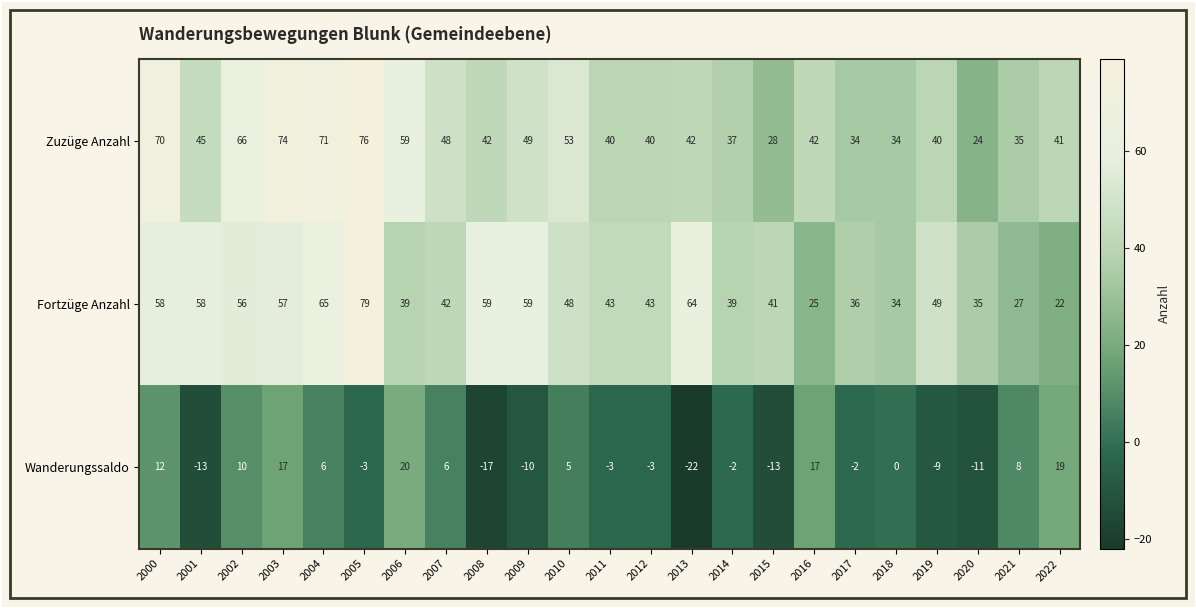

What is the sum of all Wanderungssaldo values?

12